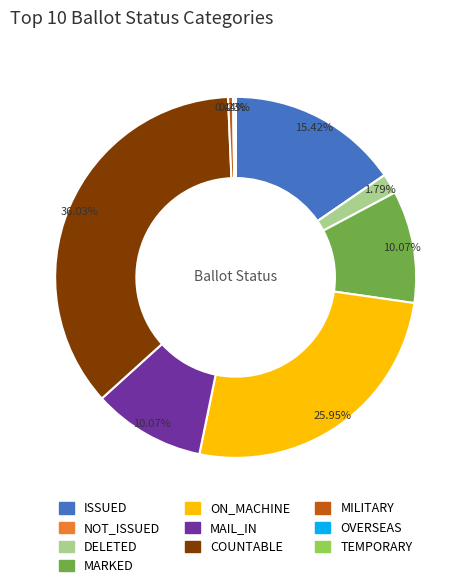

Does DELETED represent more than half of the total?

No